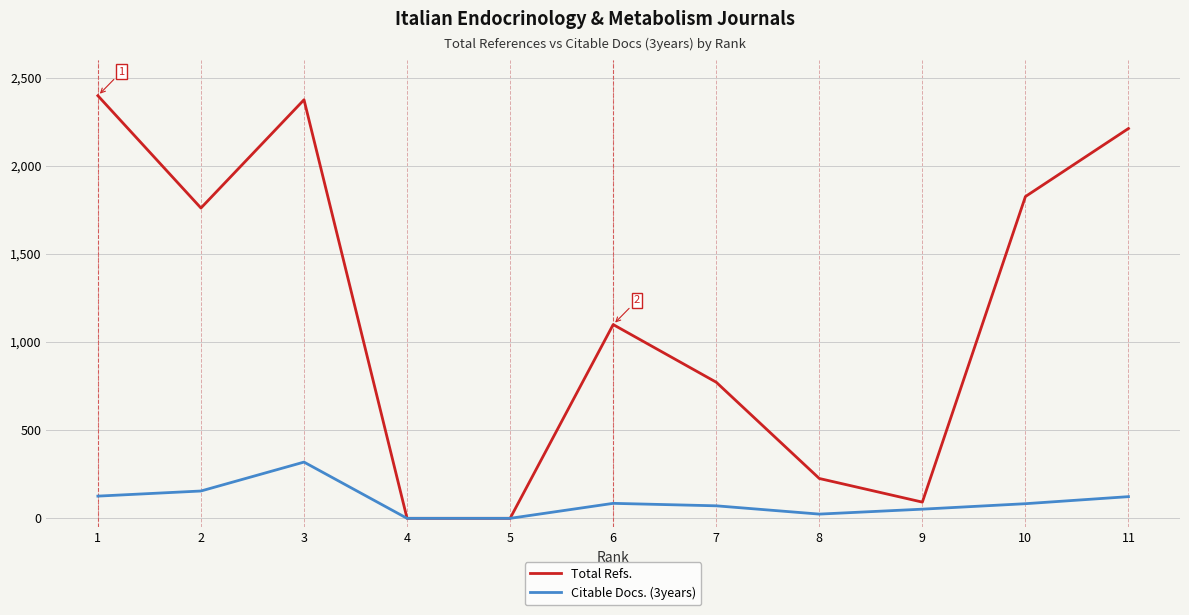

What is the sum of the Total Refs. values at 10 and 9?

1917